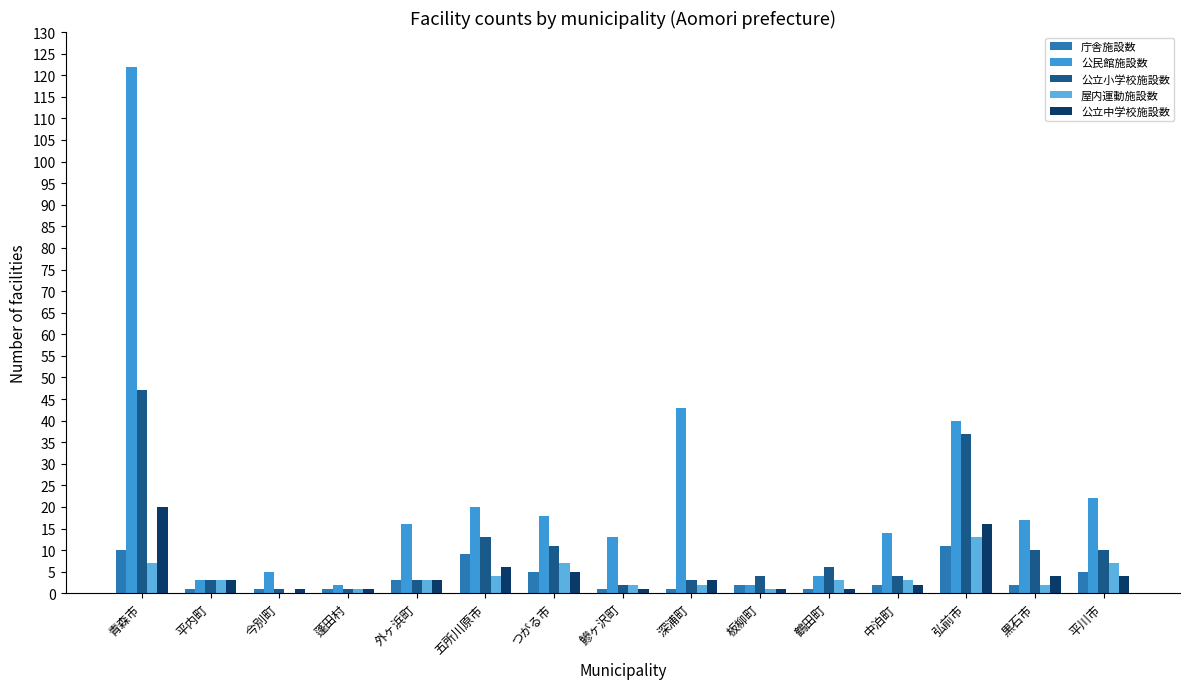

Count the number of data series in this chart.

5